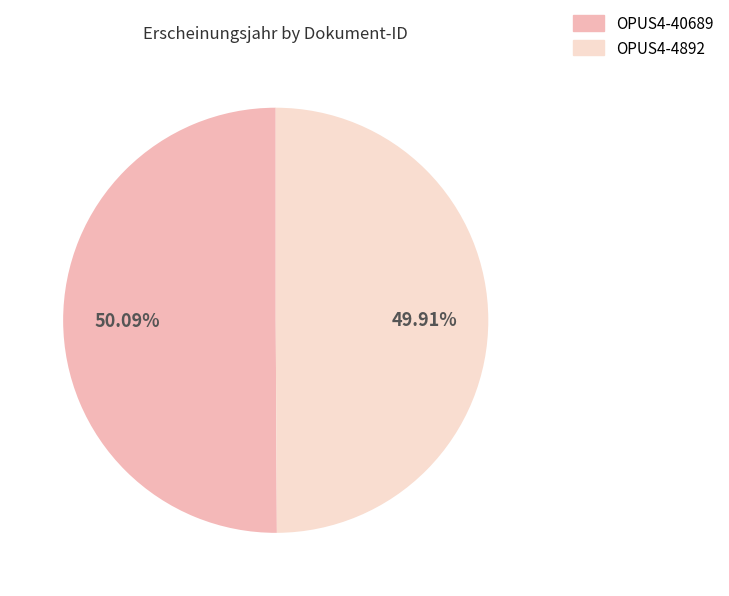

Combined, do OPUS4-40689 and OPUS4-4892 account for over 50%?

Yes